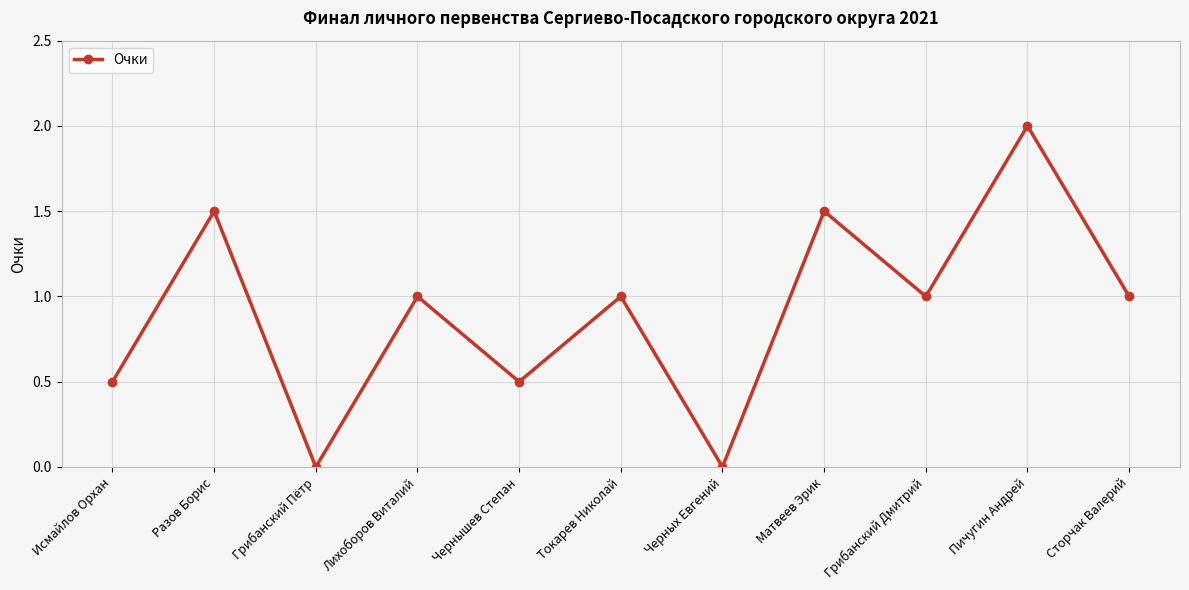

What is the change in value from Исмайлов Орхан to Пичугин Андрей?

+1.5